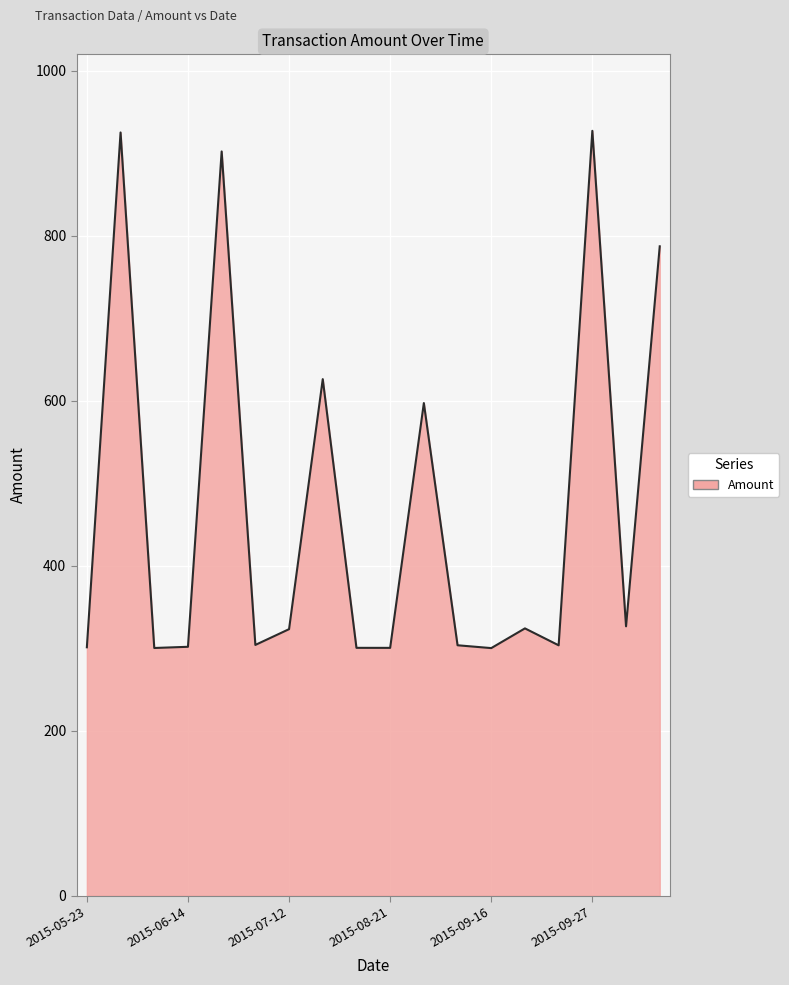

What is the smallest value displayed?

300.0